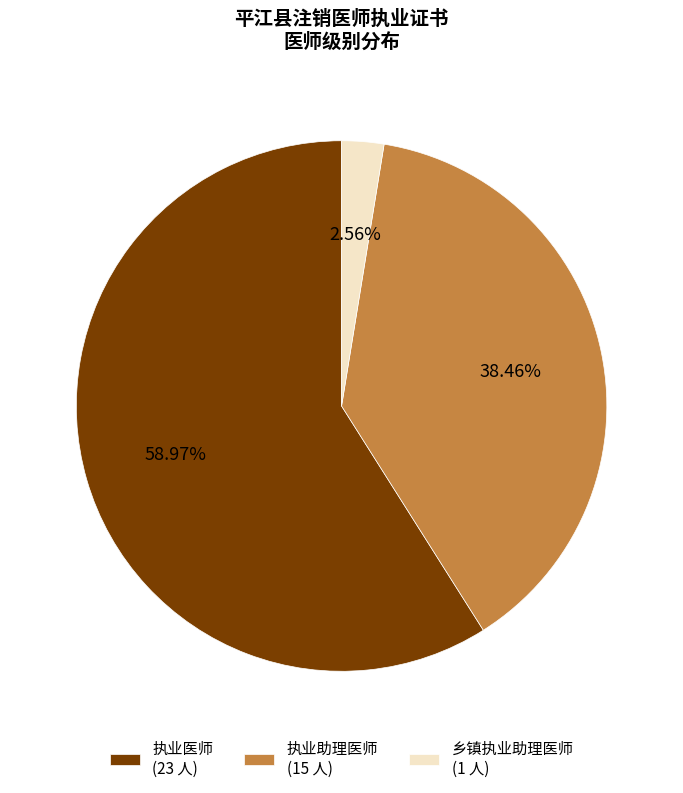

Rank the categories by value from highest to lowest.

执业医师, 执业助理医师, 乡镇执业助理医师